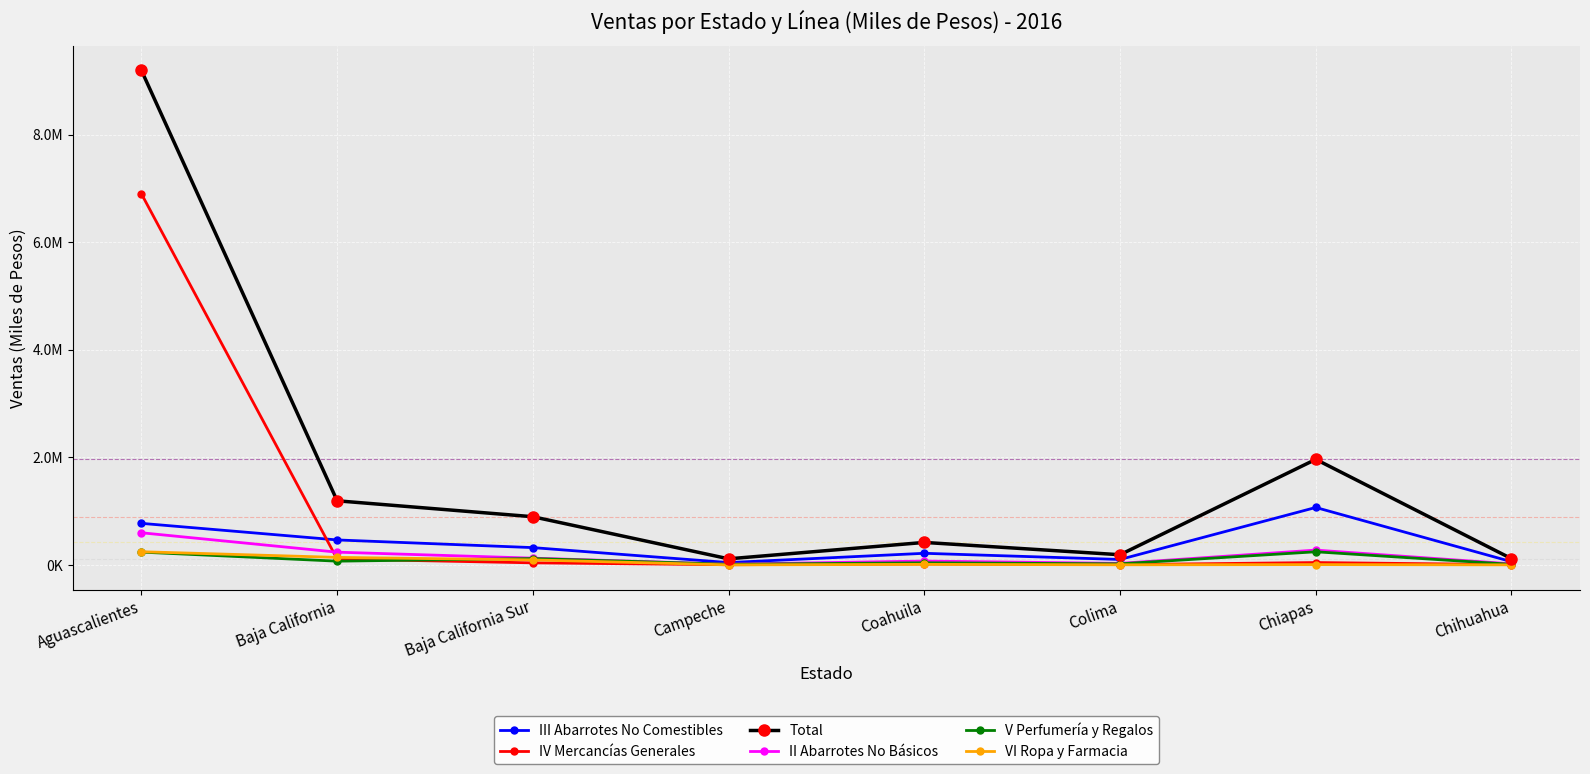

Which series has the largest range (max minus min)?

Total